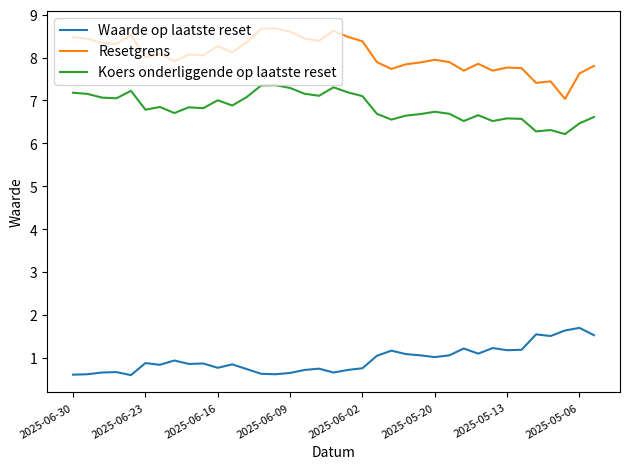

What are all the series names shown in the legend?

Waarde op laatste reset, Resetgrens, Koers onderliggende op laatste reset